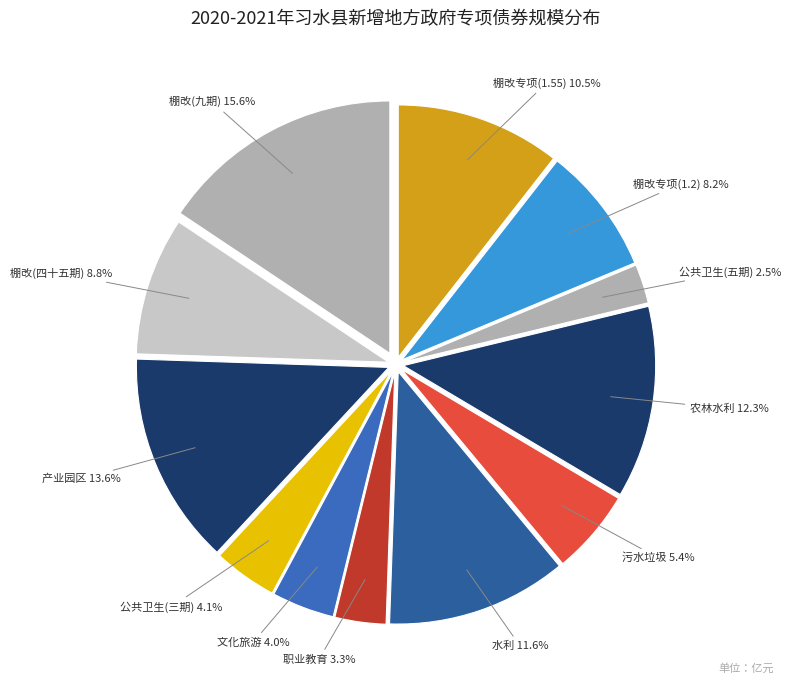

Count the number of slices in the pie.

12